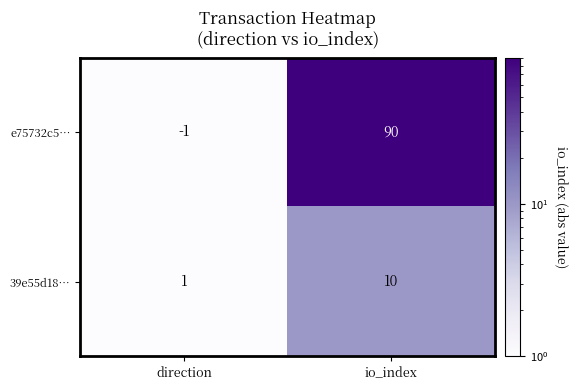

The value of e75732c5… at io_index is 131. True or false?

False